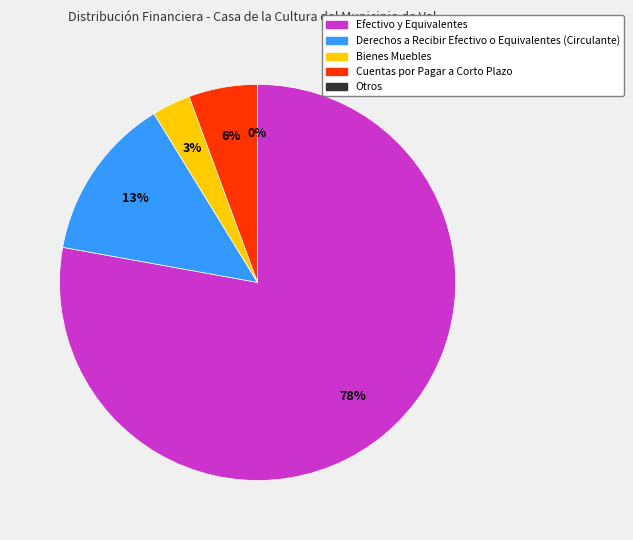

Rank the categories by value from highest to lowest.

Efectivo y Equivalentes, Derechos a Recibir Efectivo o Equivalentes (Circulante), Cuentas por Pagar a Corto Plazo, Bienes Muebles, Otros